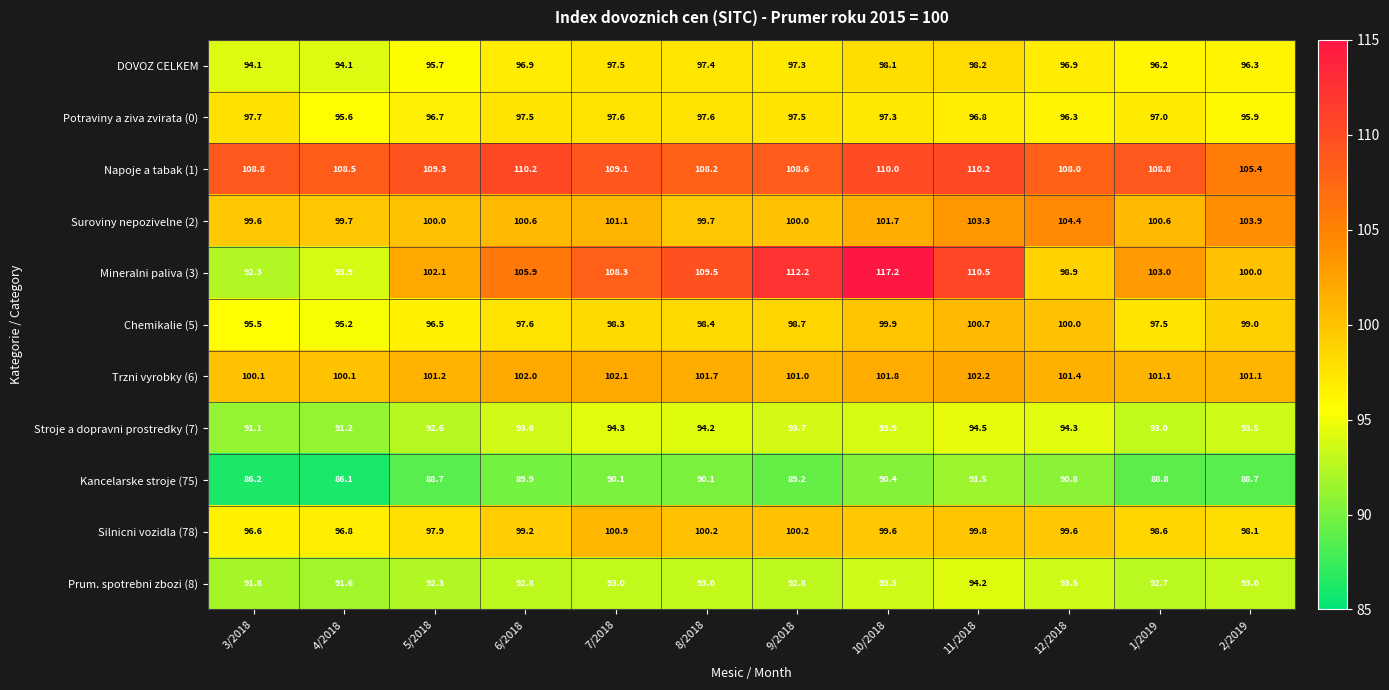

What is the total value across all series at 7/2018?

1092.3